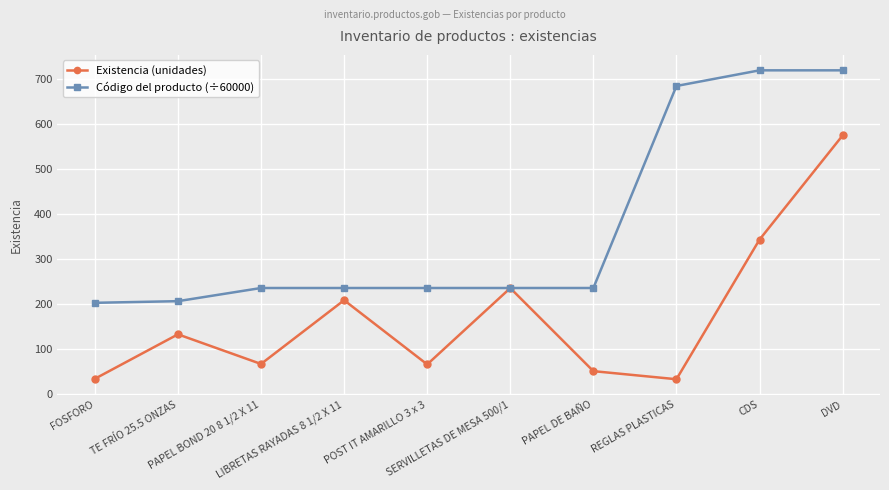

What is the smallest value displayed?

32.0